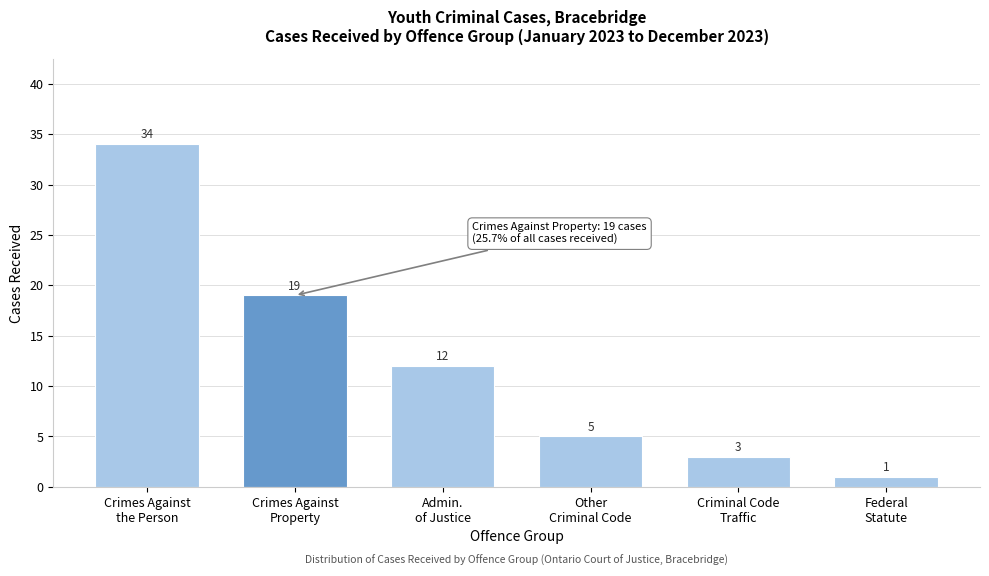

Reading left to right, extract all data points from this chart.

34	19	12	5	3	1